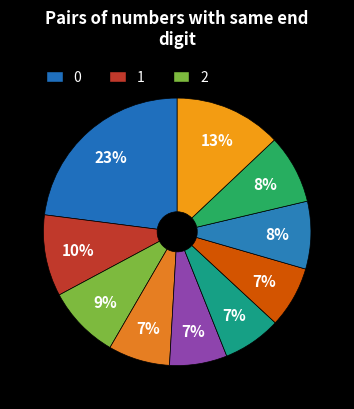

How many segments does this pie chart have?

10